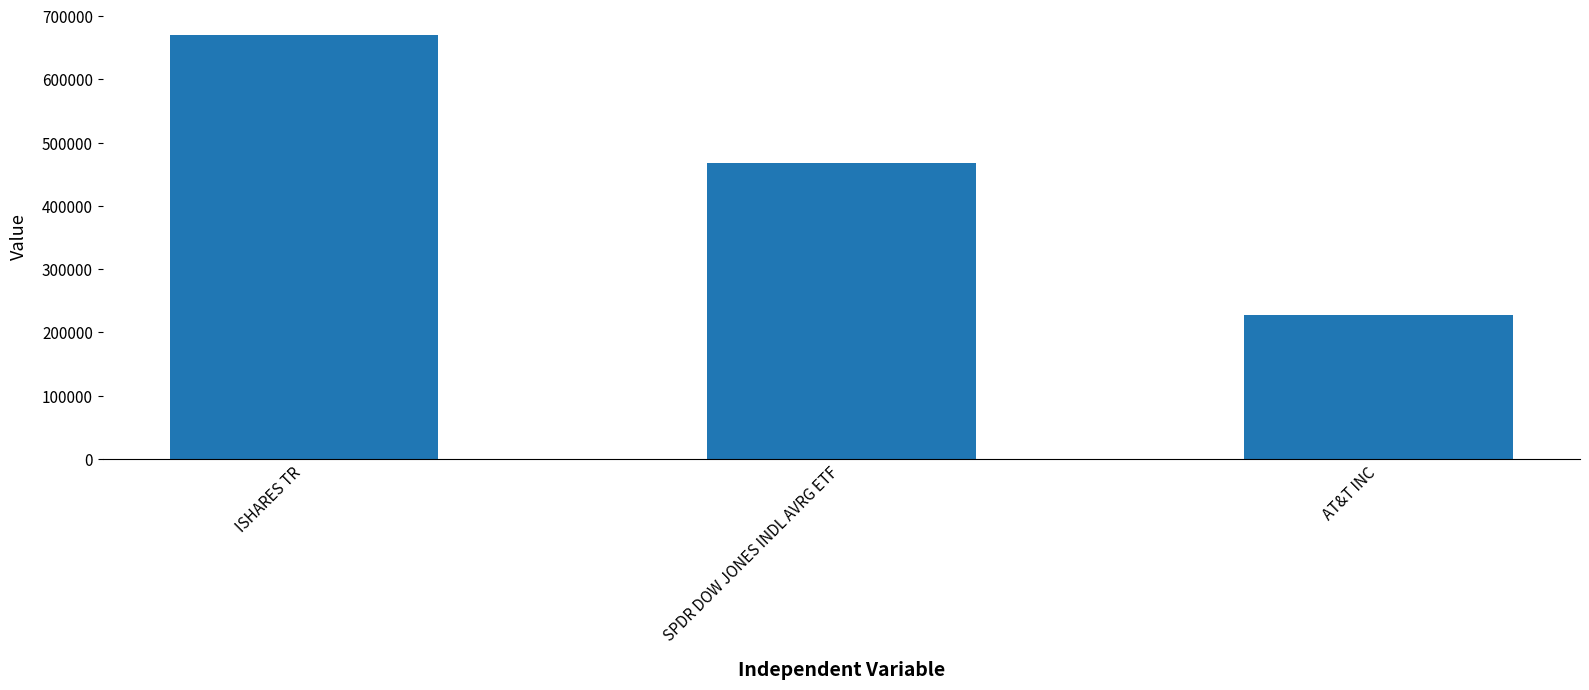

Are the bars grouped side by side (vs. stacked)?

No